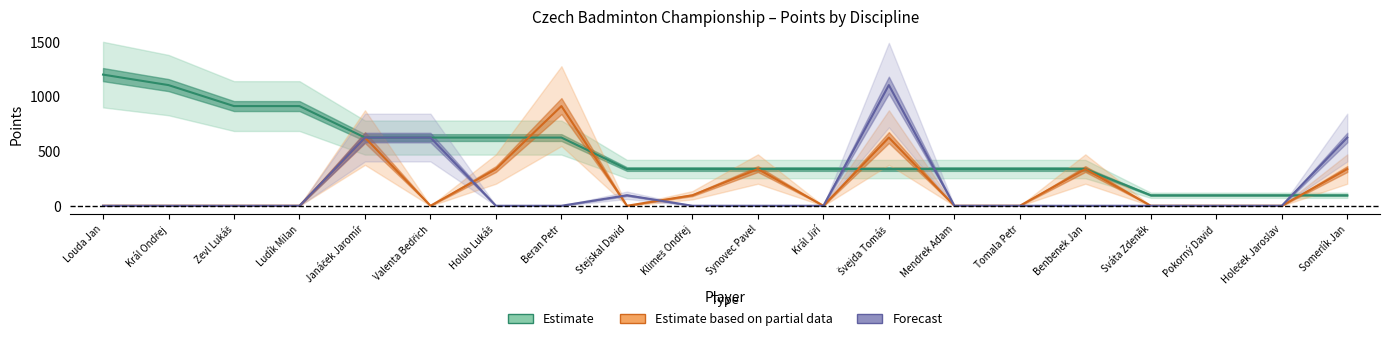

At how many categories does at least one series exceed 381?

10